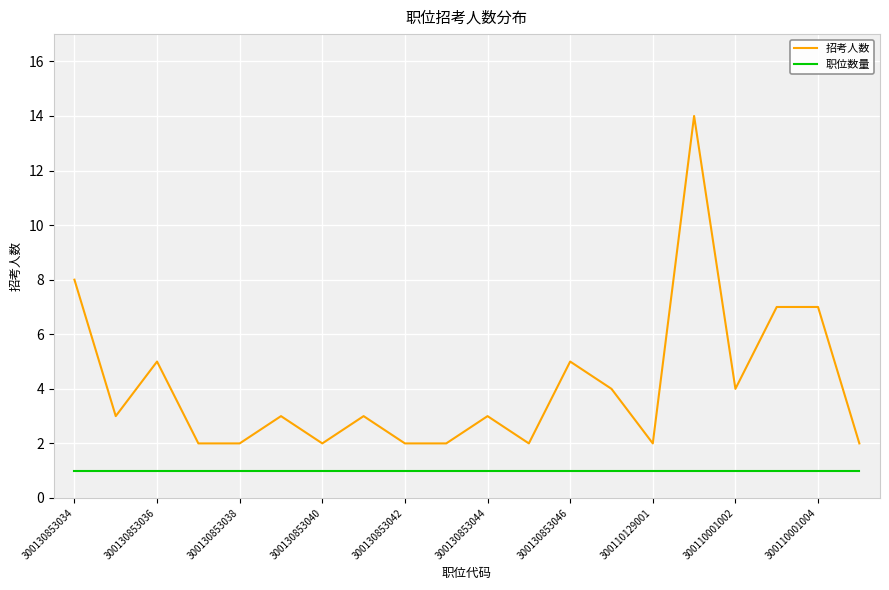

Which series has the largest total across all categories?

招考人数